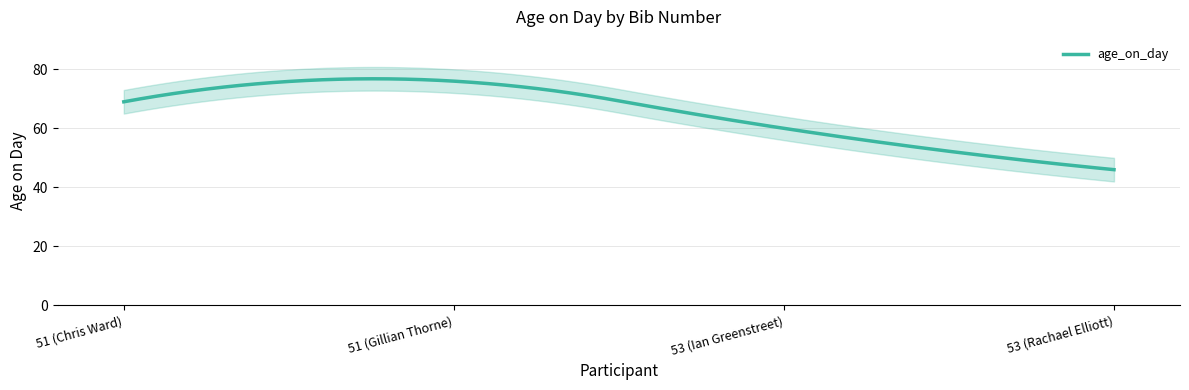

At which label is the value closest to 61?

53 (Ian Greenstreet)